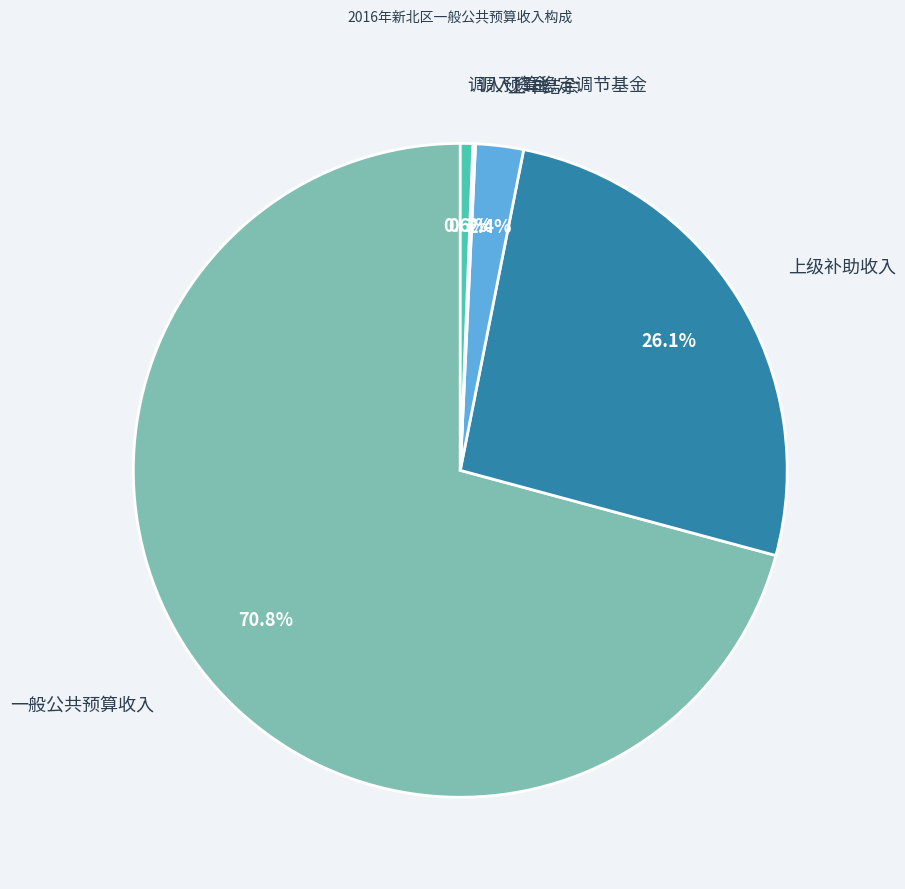

Which category accounts for the majority?

一般公共预算收入